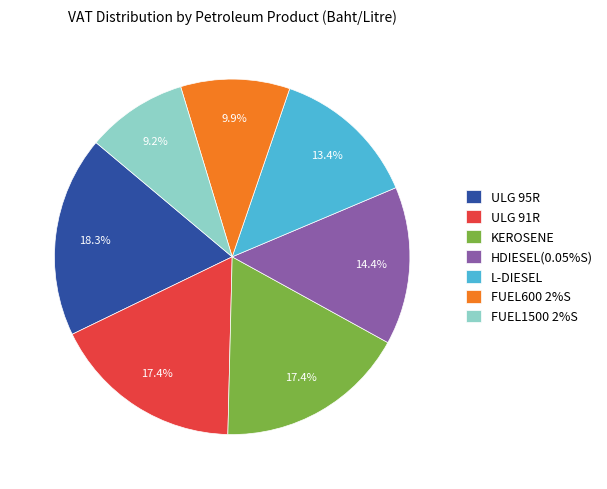

Count the number of slices in the pie.

7